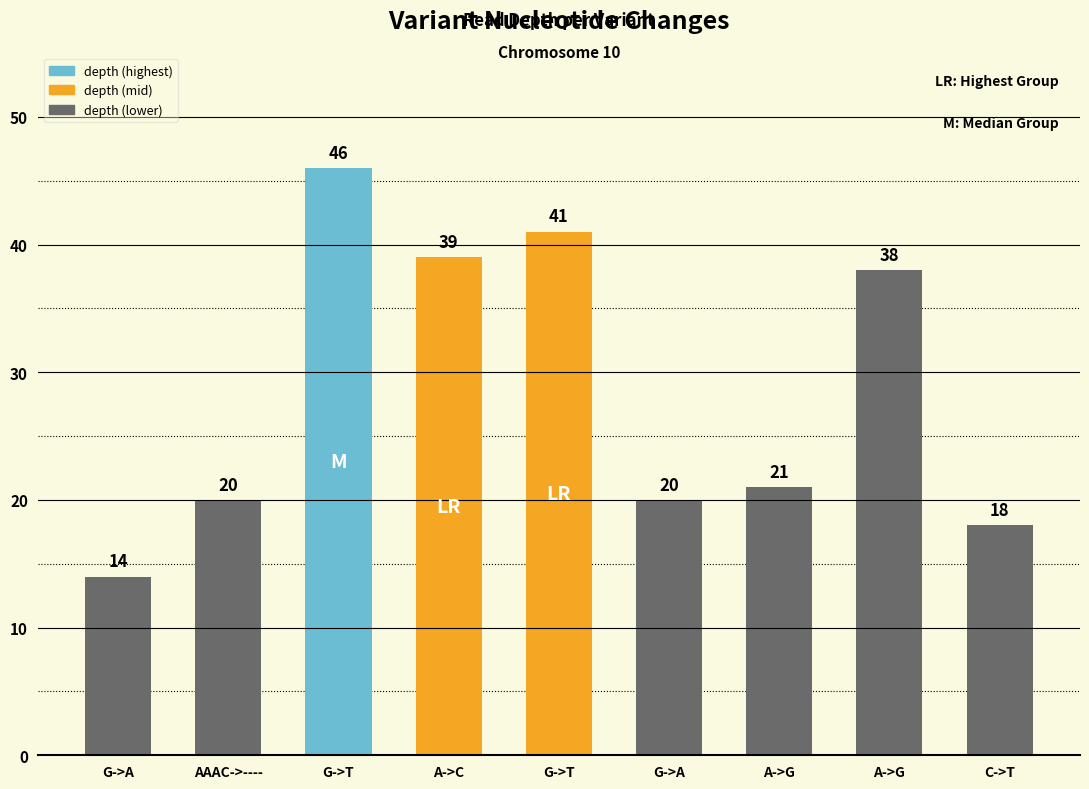

Count the number of data series in this chart.

1